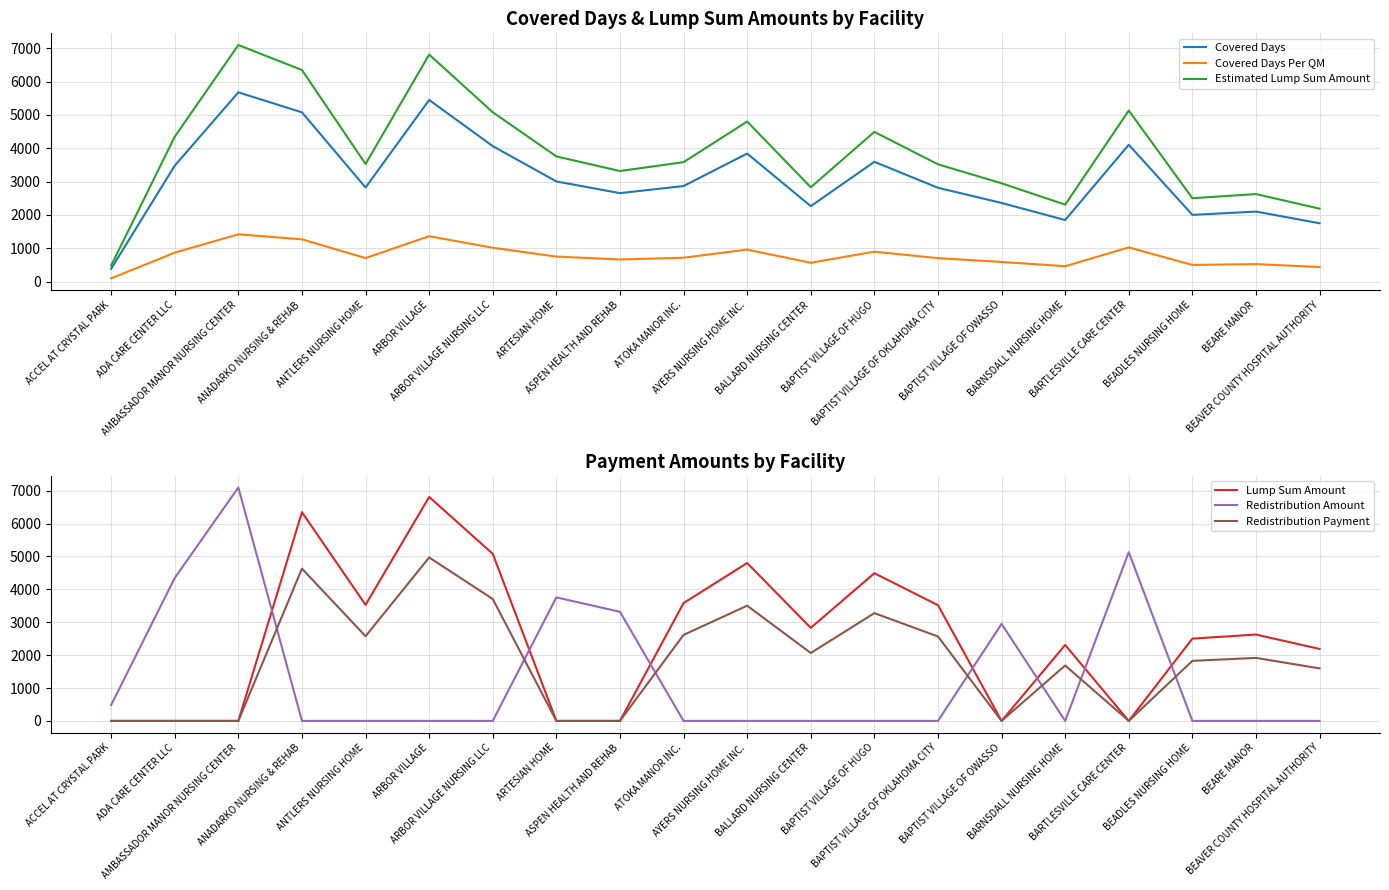

At which category is the sum across all series the highest?

ARBOR VILLAGE